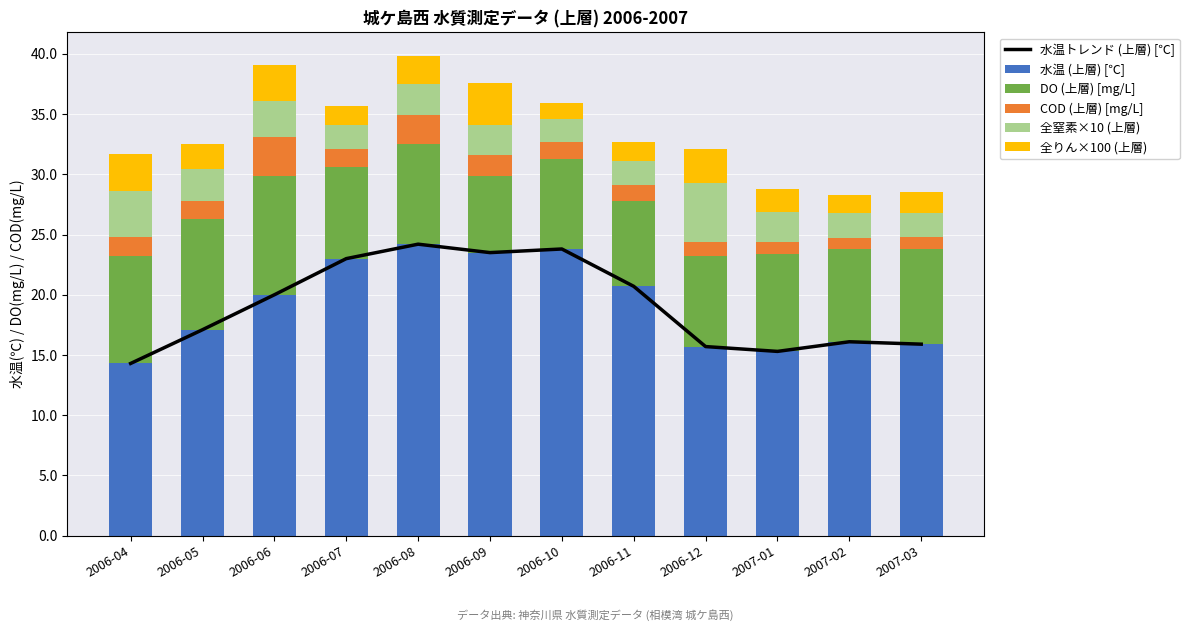

True or false: 水温トレンド (上層) [℃] has a value of 23.2 at 2006-12.

False